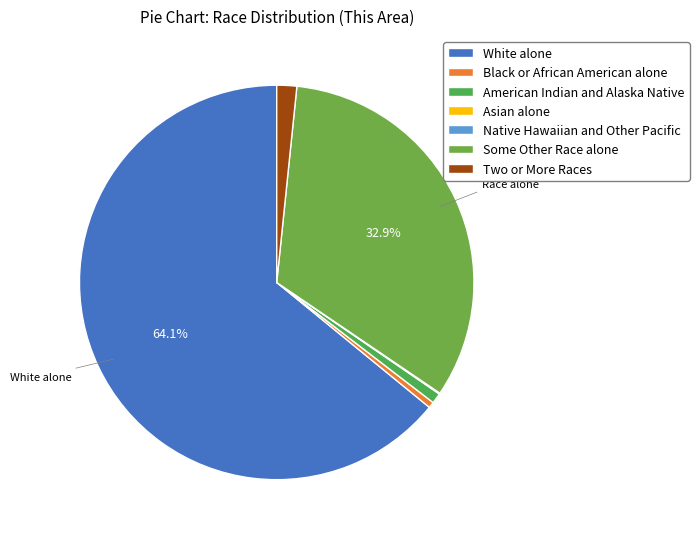

Rank the categories by value from lowest to highest.

Native Hawaiian and Other Pacific, Asian alone, Black or African American alone, American Indian and Alaska Native, Two or More Races, Some Other Race alone, White alone